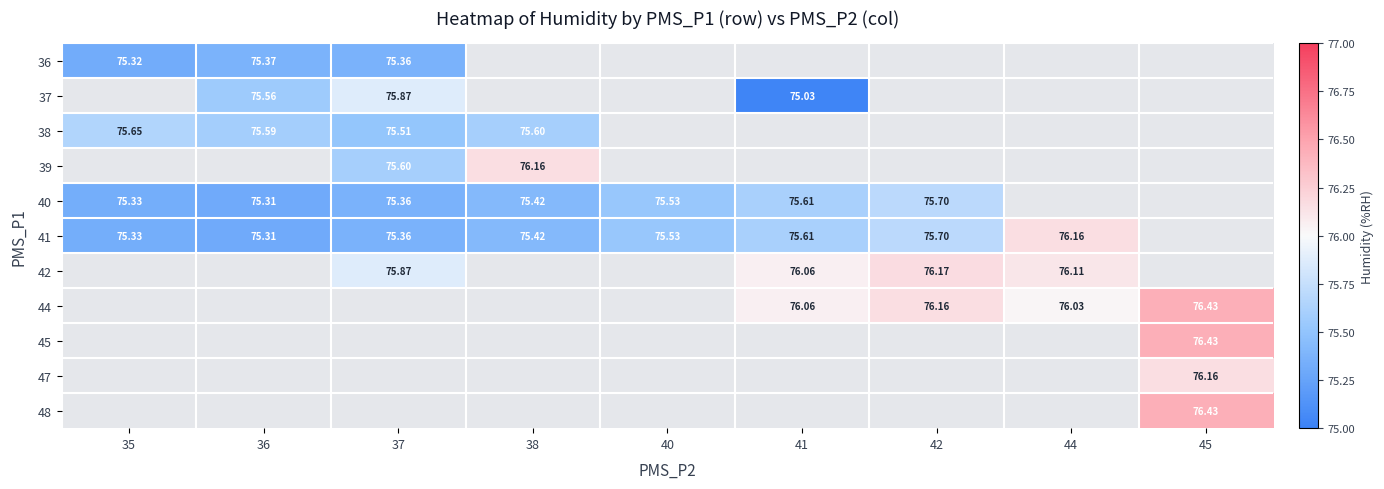

True or false: 44 has a value of 108.7 at 41.

False